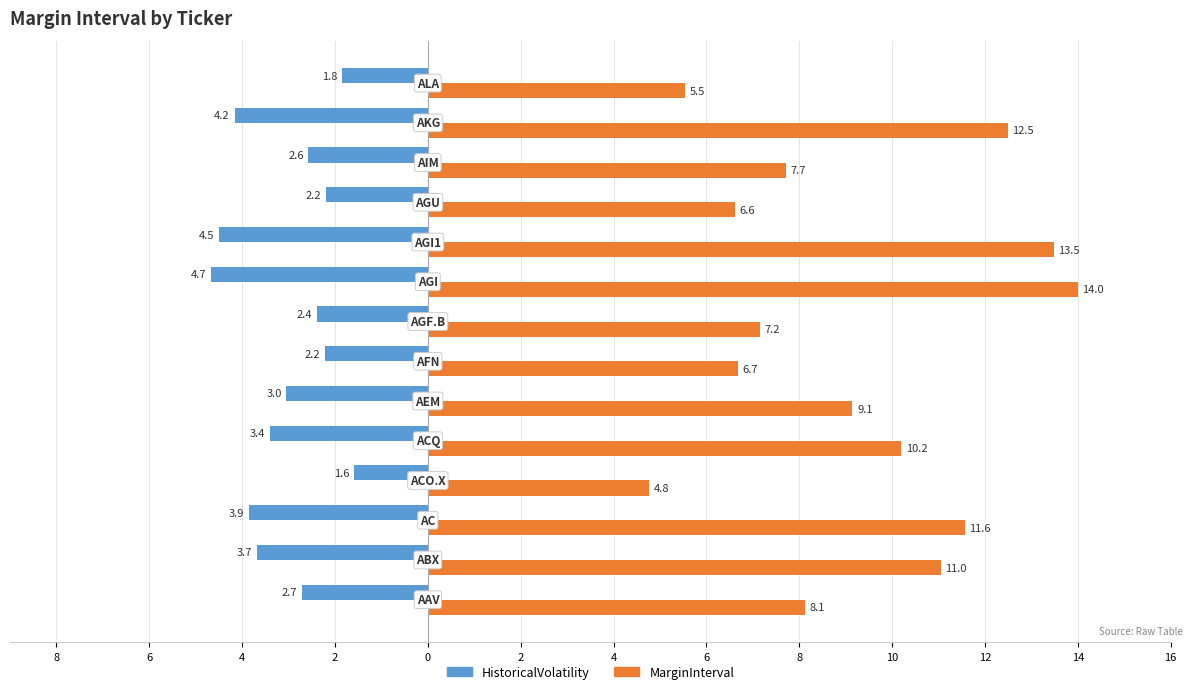

List the series in order of their peak value, highest first.

MarginInterval, HistoricalVolatility